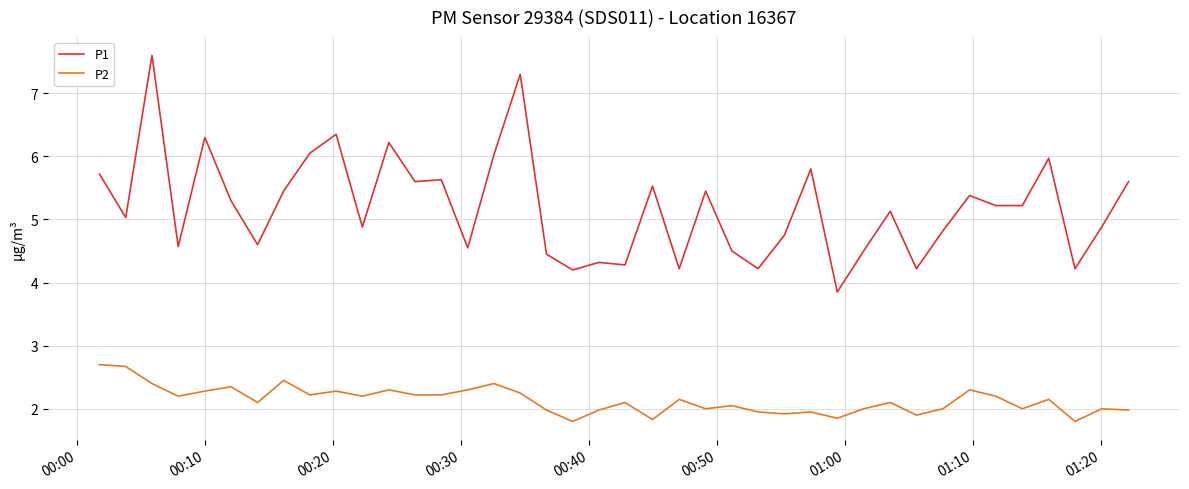

Which series has the largest range (max minus min)?

P1